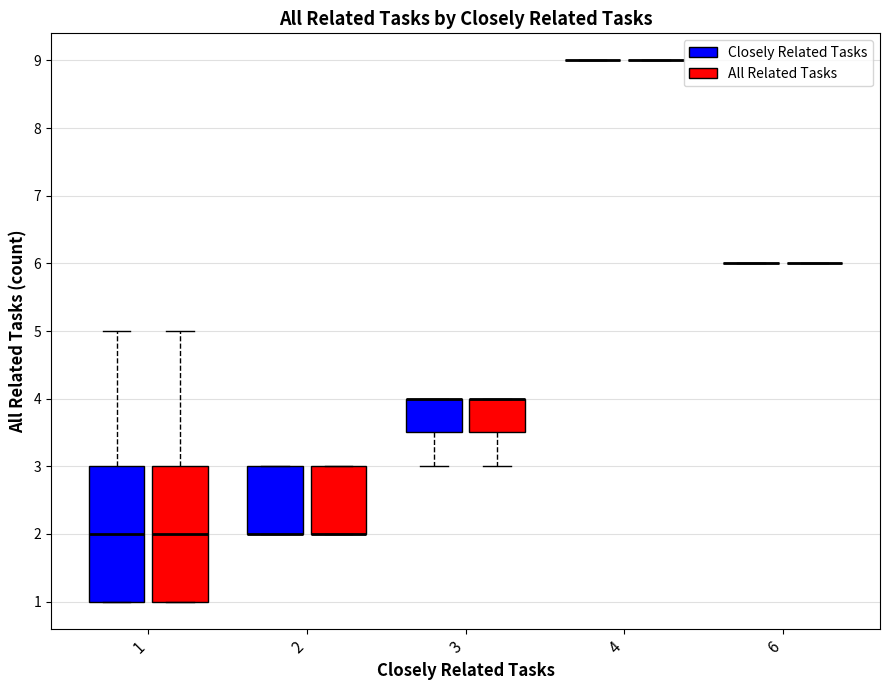

Reading left to right, transcribe this box plot: for each box, give where its median line is, the range the box spans, and where its two whiskers end, as read against the y-axis. The values are not printed on the chart, so give them approximately, as read against the axis.

1 (Closely Related Tasks): median 2.0, box 1.0 to 3.0, whiskers 1.0 to 5.0
1 (All Related Tasks): median 2.0, box 1.0 to 3.0, whiskers 1.0 to 5.0
2 (Closely Related Tasks): median 2.0 (drawn on the box's lower edge), box 2.0 to 3.0, whiskers 2.0 to 3.0
2 (All Related Tasks): median 2.0 (drawn on the box's lower edge), box 2.0 to 3.0, whiskers 2.0 to 3.0
3 (Closely Related Tasks): median 4.0 (drawn on the box's upper edge), box 3.5 to 4.0, whiskers 3.0 to 4.0
3 (All Related Tasks): median 4.0 (drawn on the box's upper edge), box 3.5 to 4.0, whiskers 3.0 to 4.0
4 (Closely Related Tasks): box collapsed to a line at 9.0, whiskers 9.0 to 9.0
4 (All Related Tasks): box collapsed to a line at 9.0, whiskers 9.0 to 9.0
6 (Closely Related Tasks): box collapsed to a line at 6.0, whiskers 6.0 to 6.0
6 (All Related Tasks): box collapsed to a line at 6.0, whiskers 6.0 to 6.0